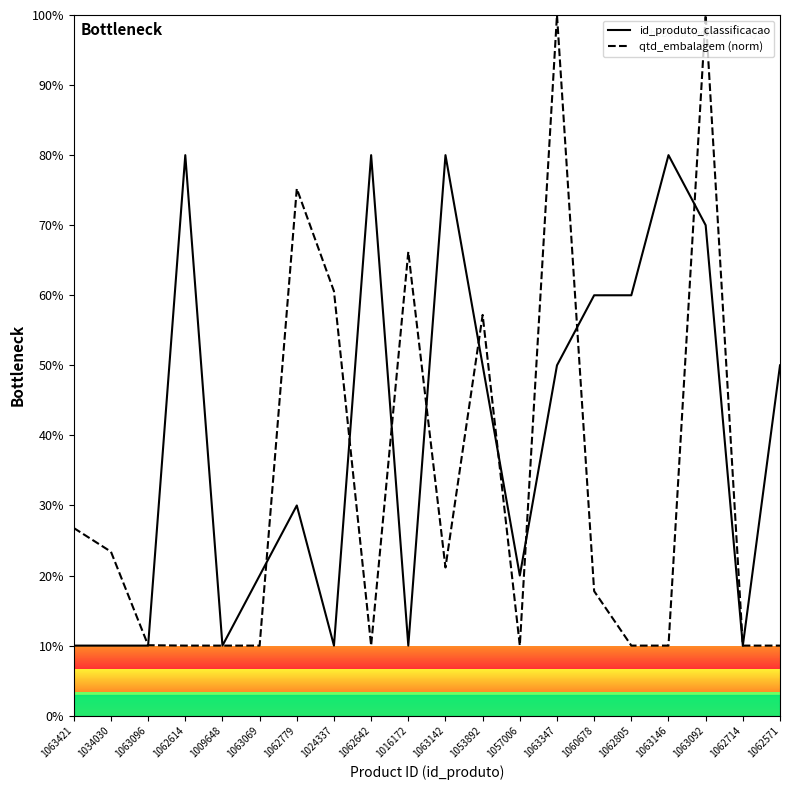

List the labels in order of qtd_embalagem (norm) value, largest first.

1063347, 1063092, 1062779, 1016172, 1024337, 1053892, 1063421, 1034030, 1063142, 1060678, 1063096, 1062614, 1009648, 1063069, 1062642, 1057006, 1062805, 1063146, 1062714, 1062571